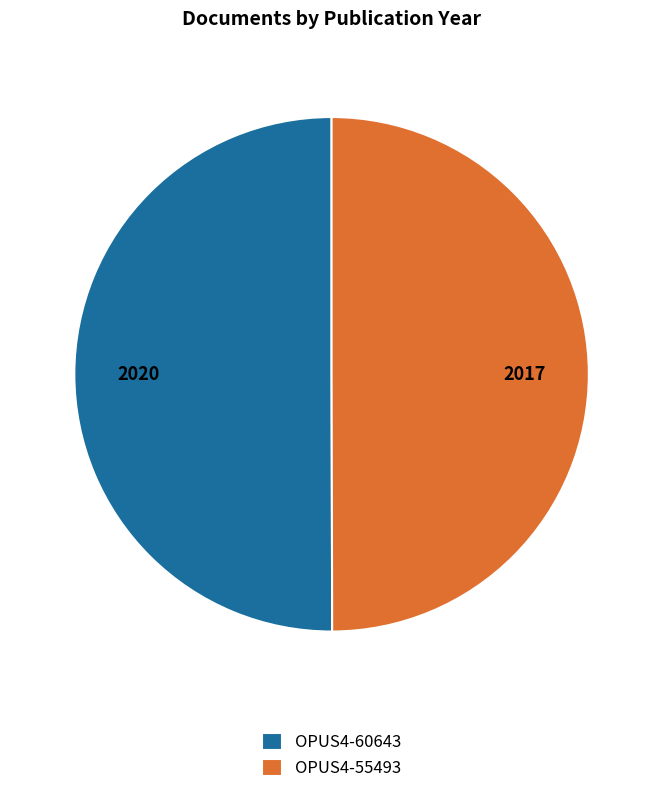

How many segments does this pie chart have?

2